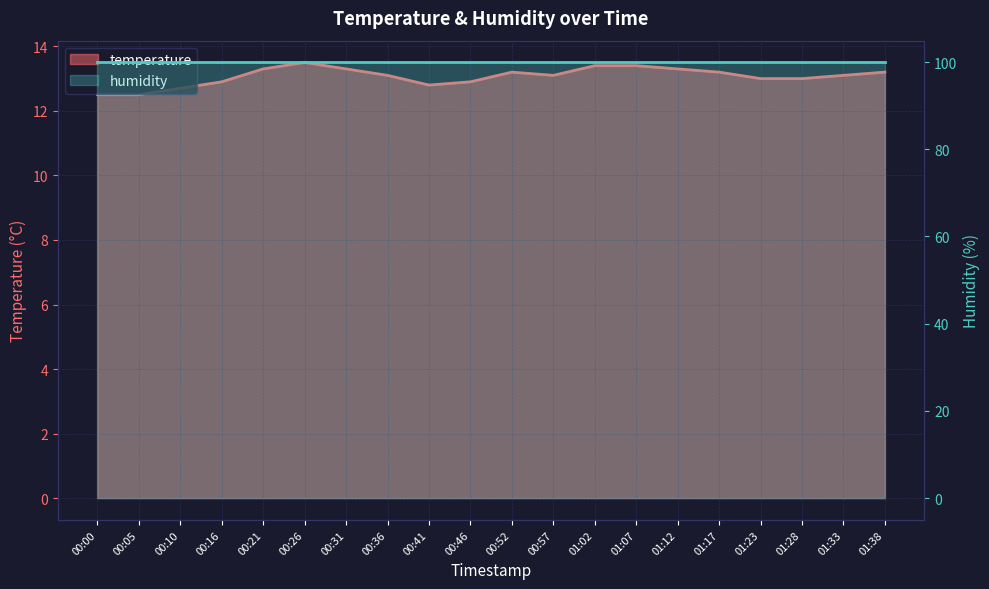

Where is the first local minimum?

00:41